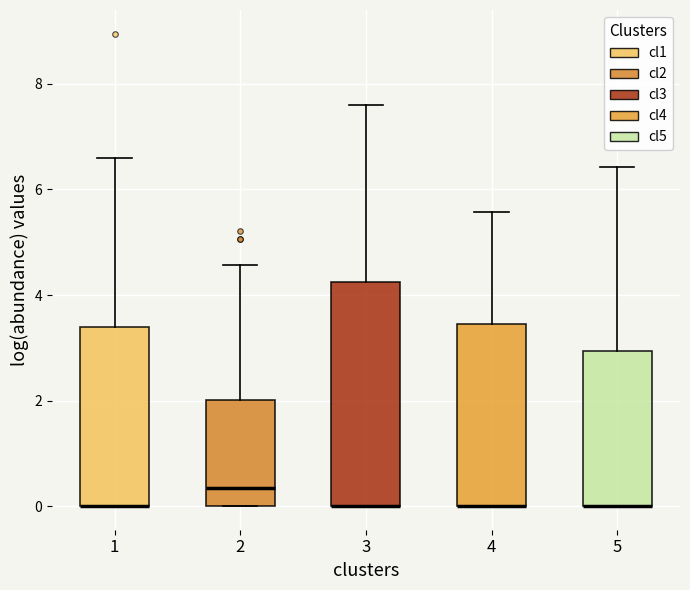

Where is the lower edge of the box at x = 1 on the y-axis? The values are not printed on the chart, so give them approximately, as read against the axis.

0.0